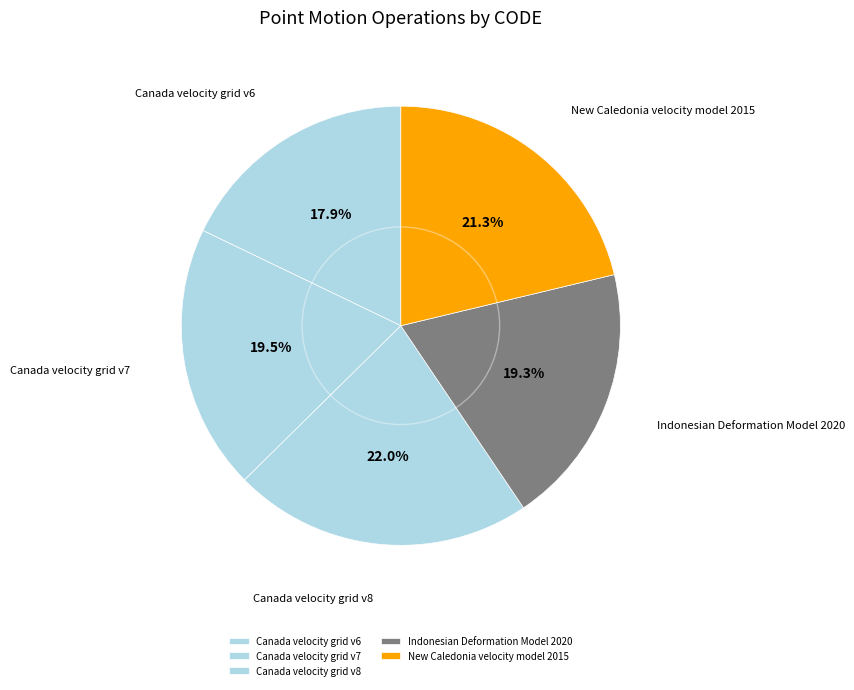

Count the number of slices in the pie.

5